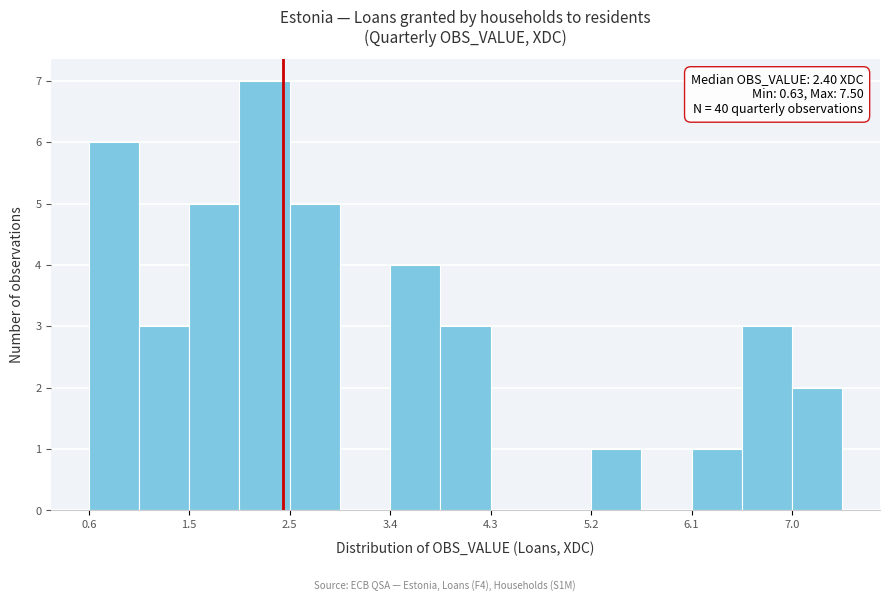

Which range on the x-axis has the tallest bar?

2.0 to 2.5